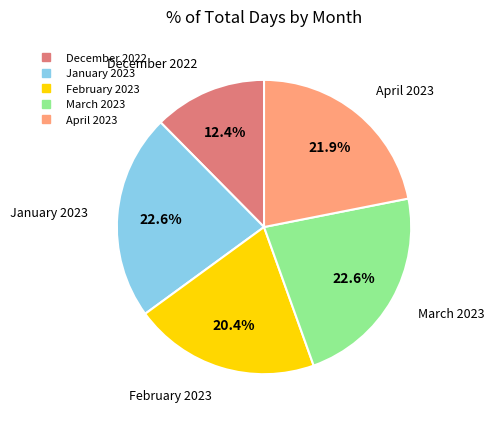

Count the number of slices in the pie.

5